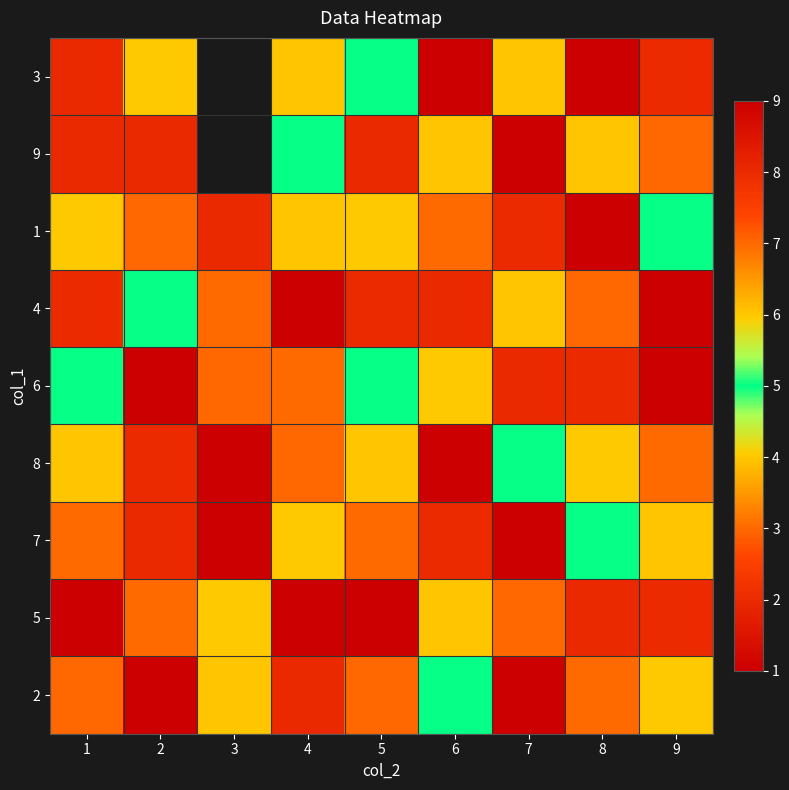

List the labels in order of 8 value, smallest first.

3, 2, 9, 8, 7, 1, 5, 4, 6